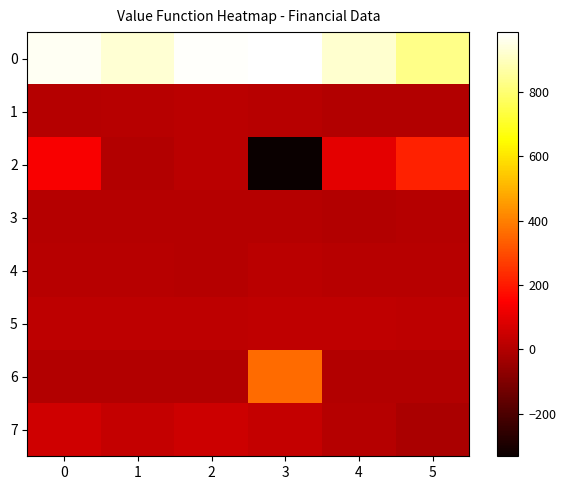

Which series has the widest spread of values?

2